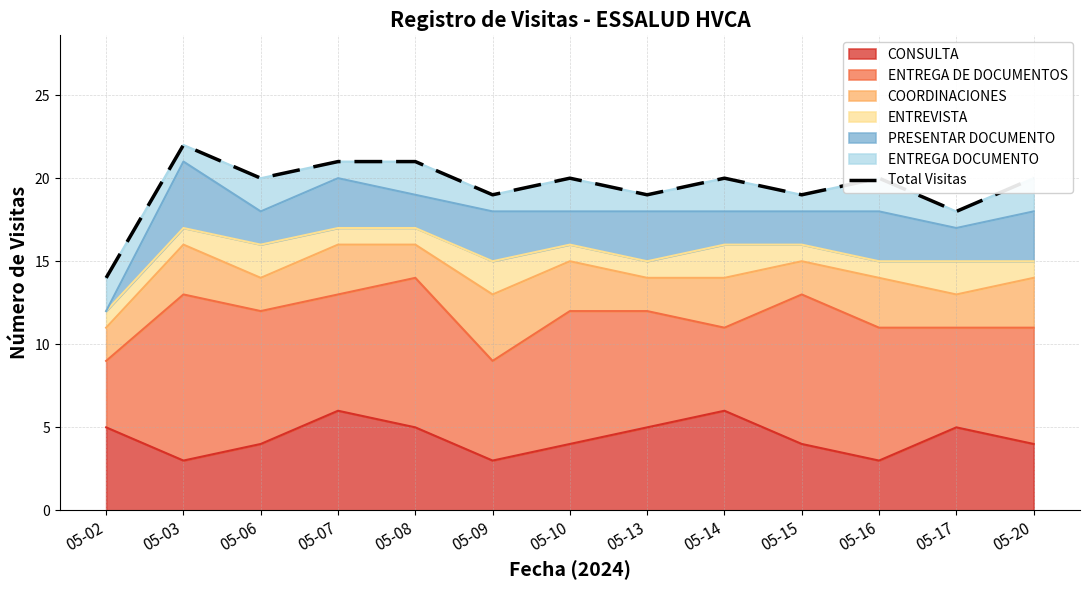

Reading left to right, list all the values displayed in this chart.

05-02=14	05-03=22	05-06=20	05-07=21	05-08=21	05-09=19	05-10=20	05-13=19	05-14=20	05-15=19	05-16=20	05-17=18	05-20=20